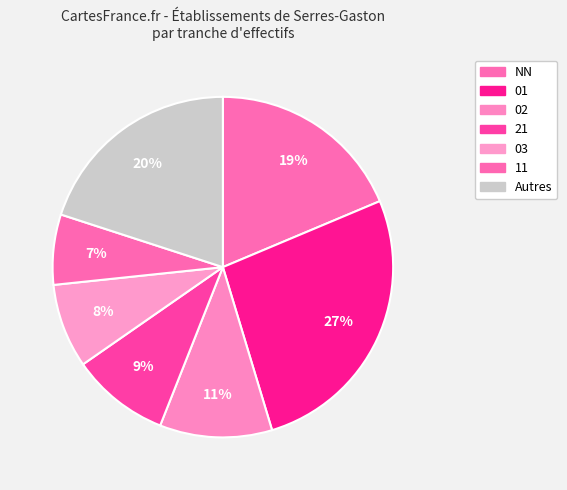

How many segments does this pie chart have?

7